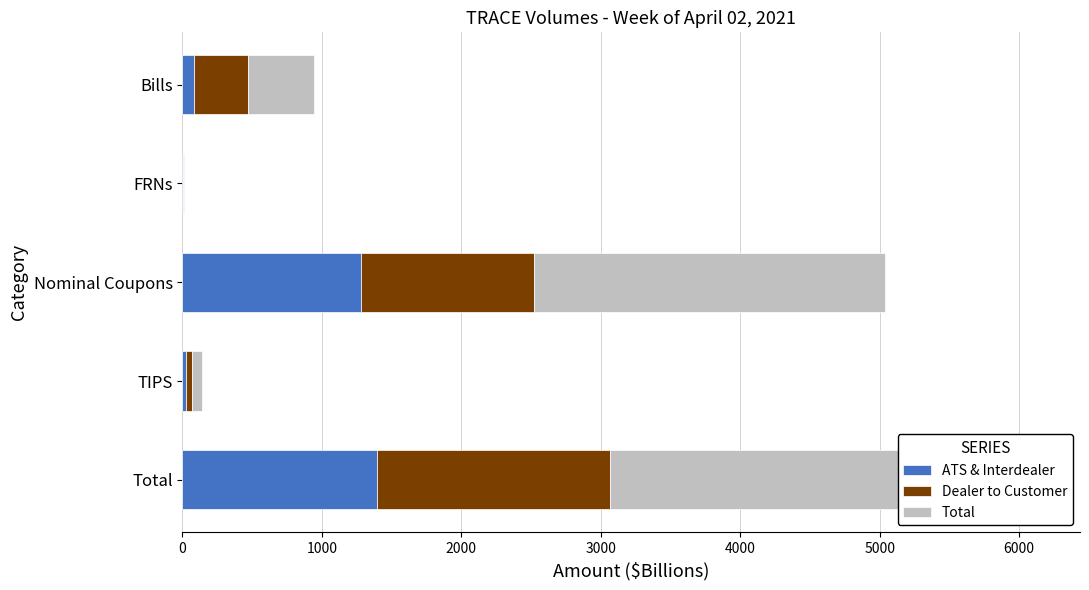

List the series in order of their overall mean, highest first.

Total, Dealer to Customer, ATS & Interdealer